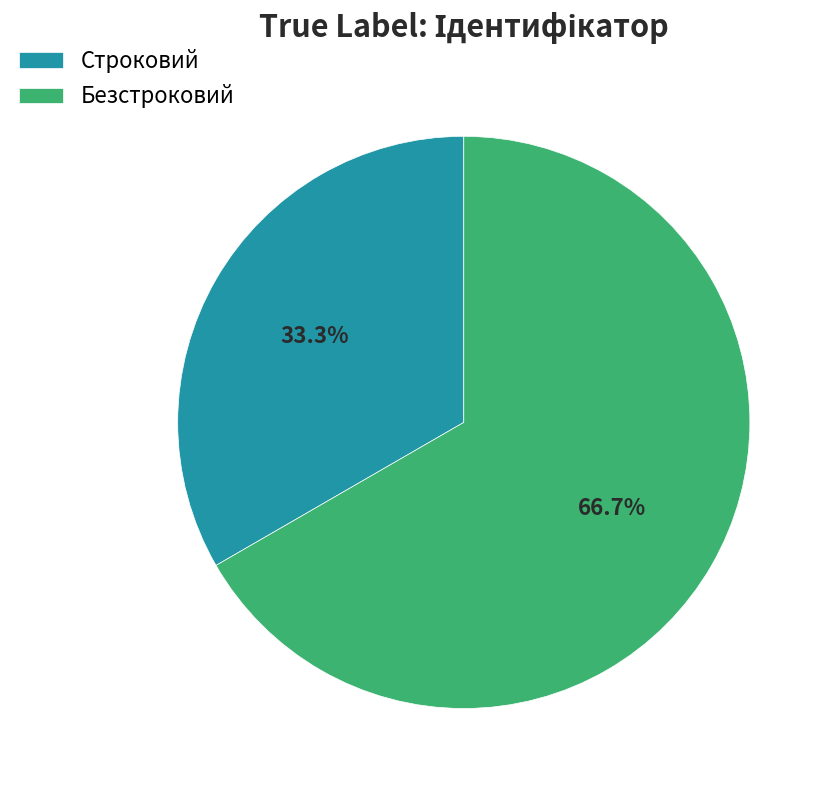

What is the majority slice?

Безстроковий